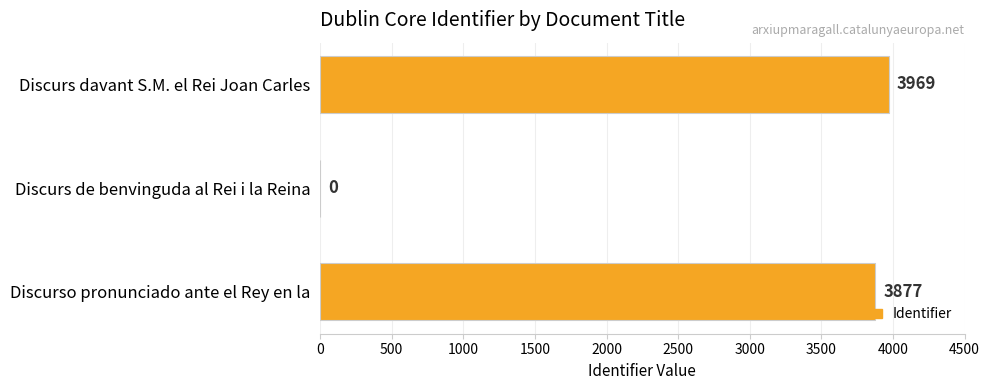

What is the sum of all values?

7846